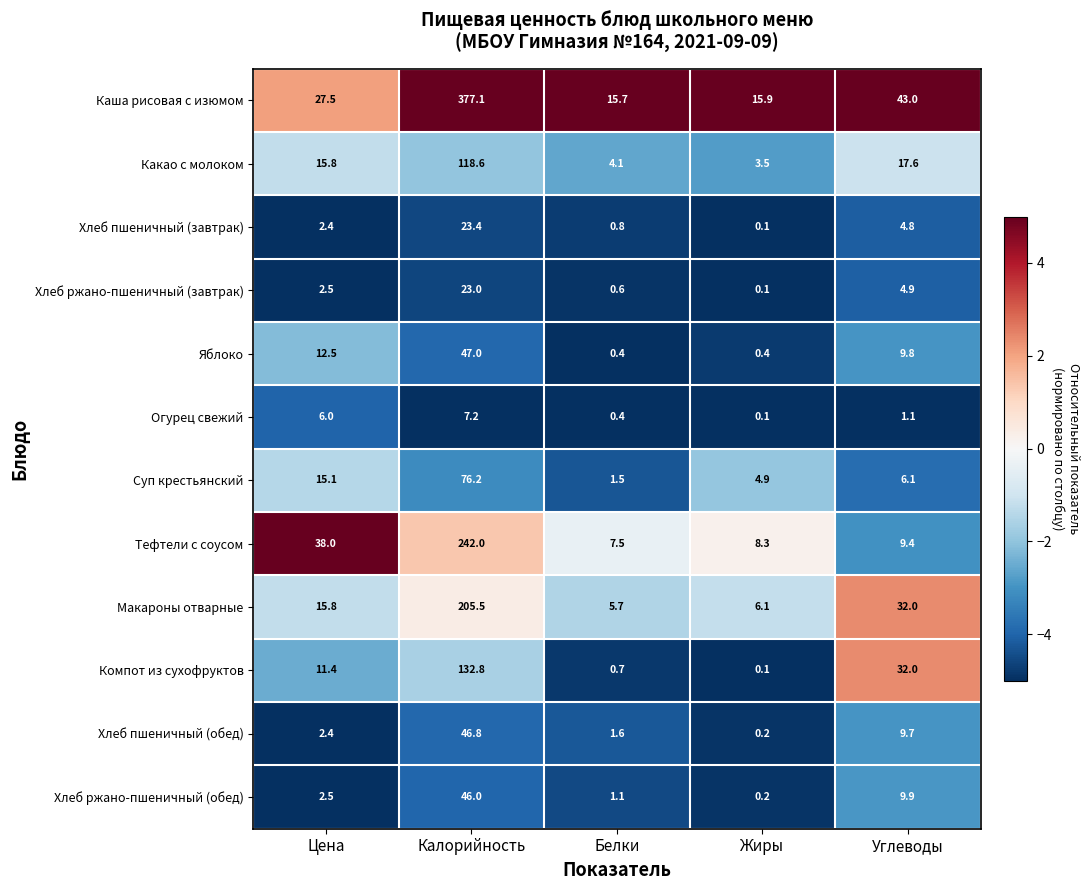

Which series has the widest spread of values?

Каша рисовая с изюмом